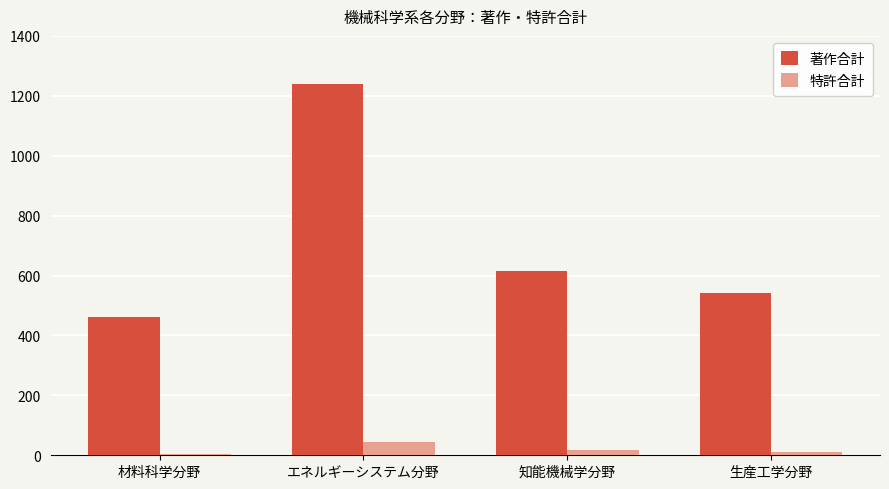

What is the spread (max minus min) of values at エネルギーシステム分野?

1196